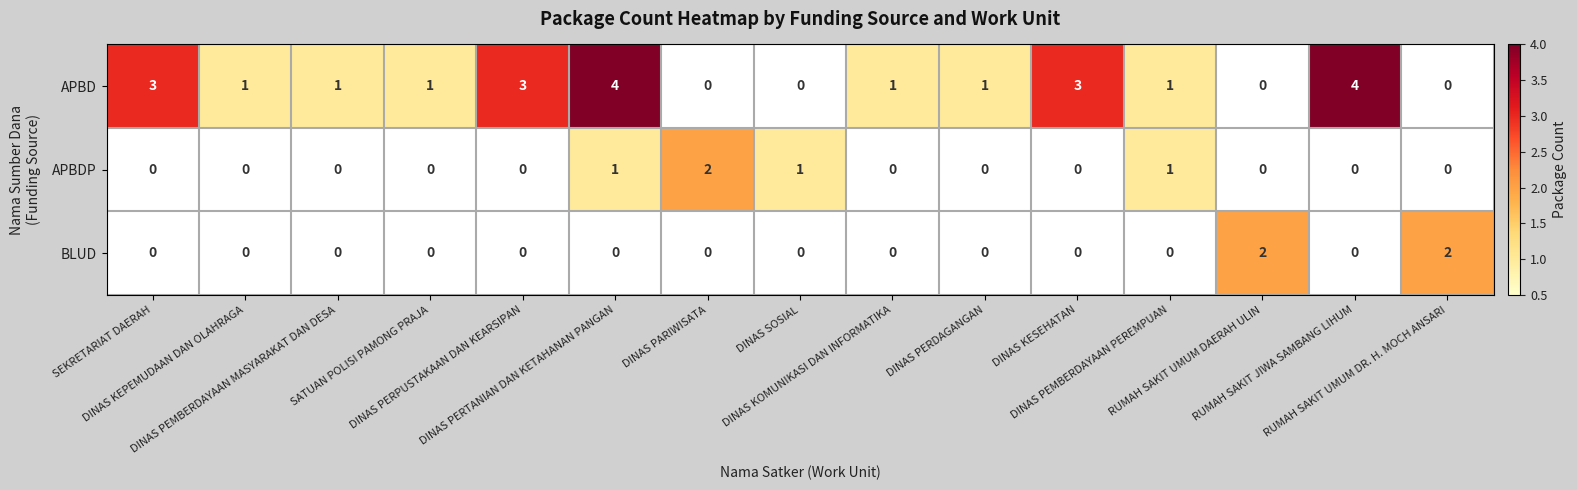

What is the maximum value shown in the chart?

4